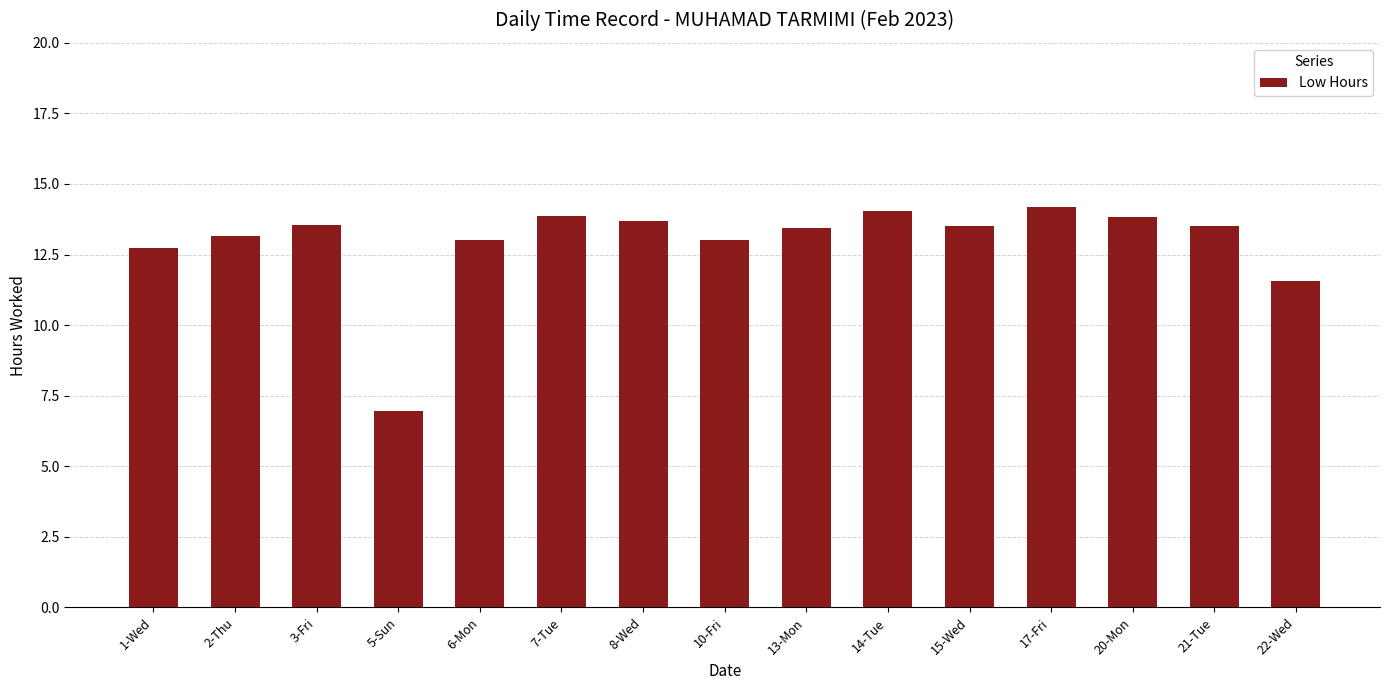

True or false: the data shows 13.9 at 7-Tue.

True